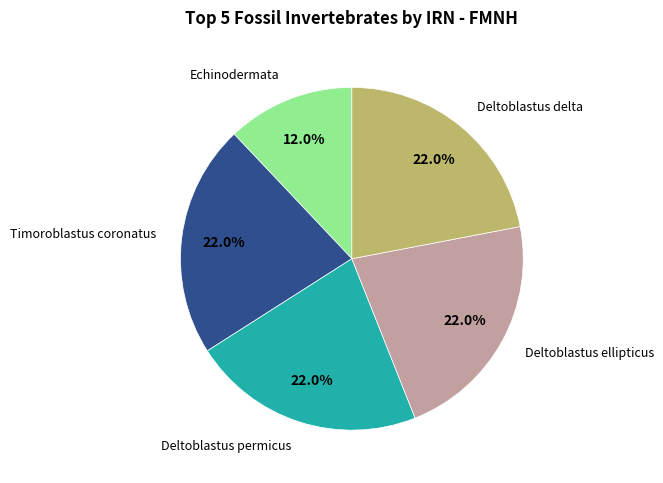

Count the number of slices in the pie.

5